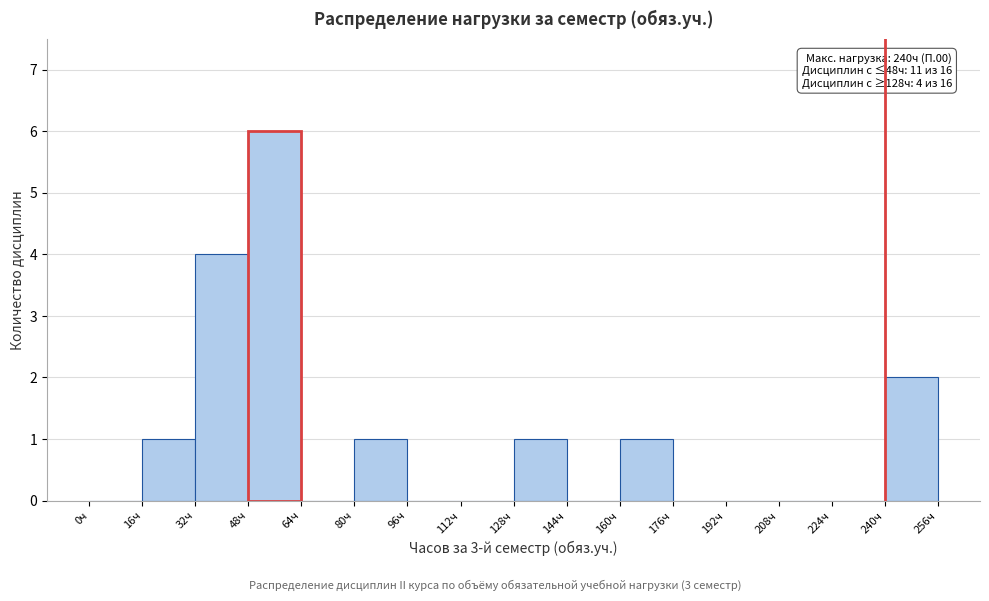

Over which range of the x-axis is the bar tallest?

48 to 64